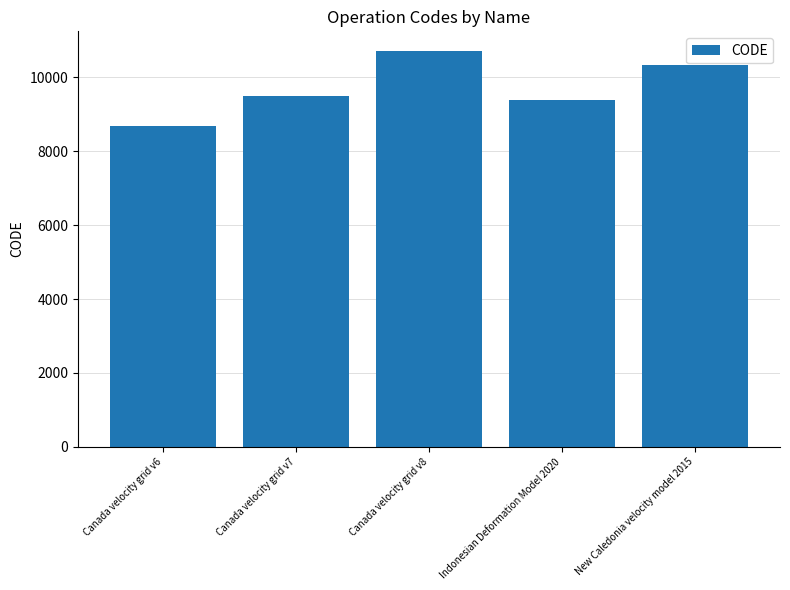

What is the ratio of the value at Canada velocity grid v7 to the value at New Caledonia velocity model 2015?

0.9